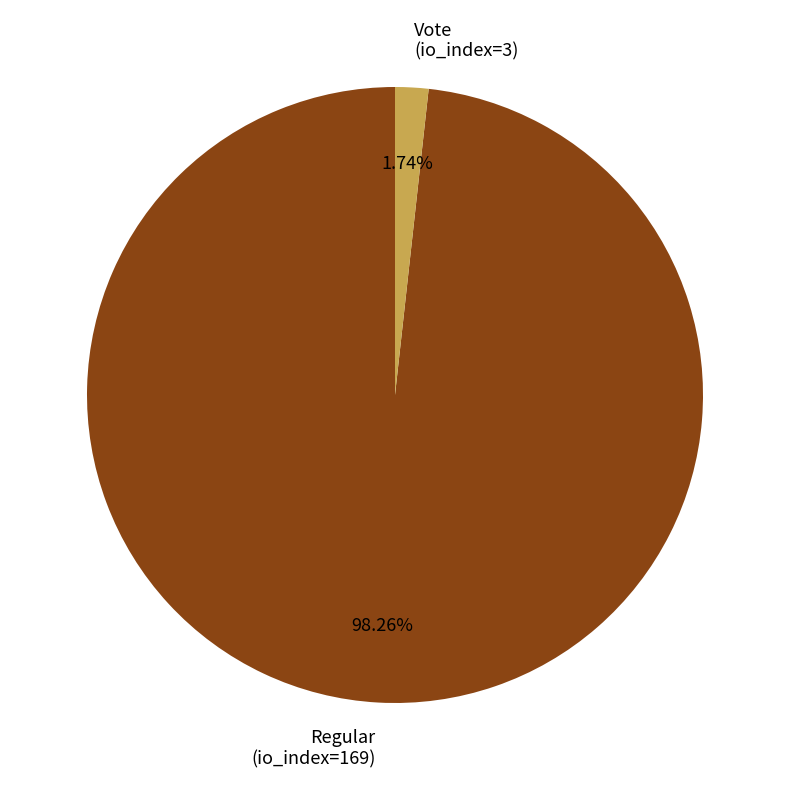

To the nearest percent, what portion does Regular (io_index=169) represent?

98%